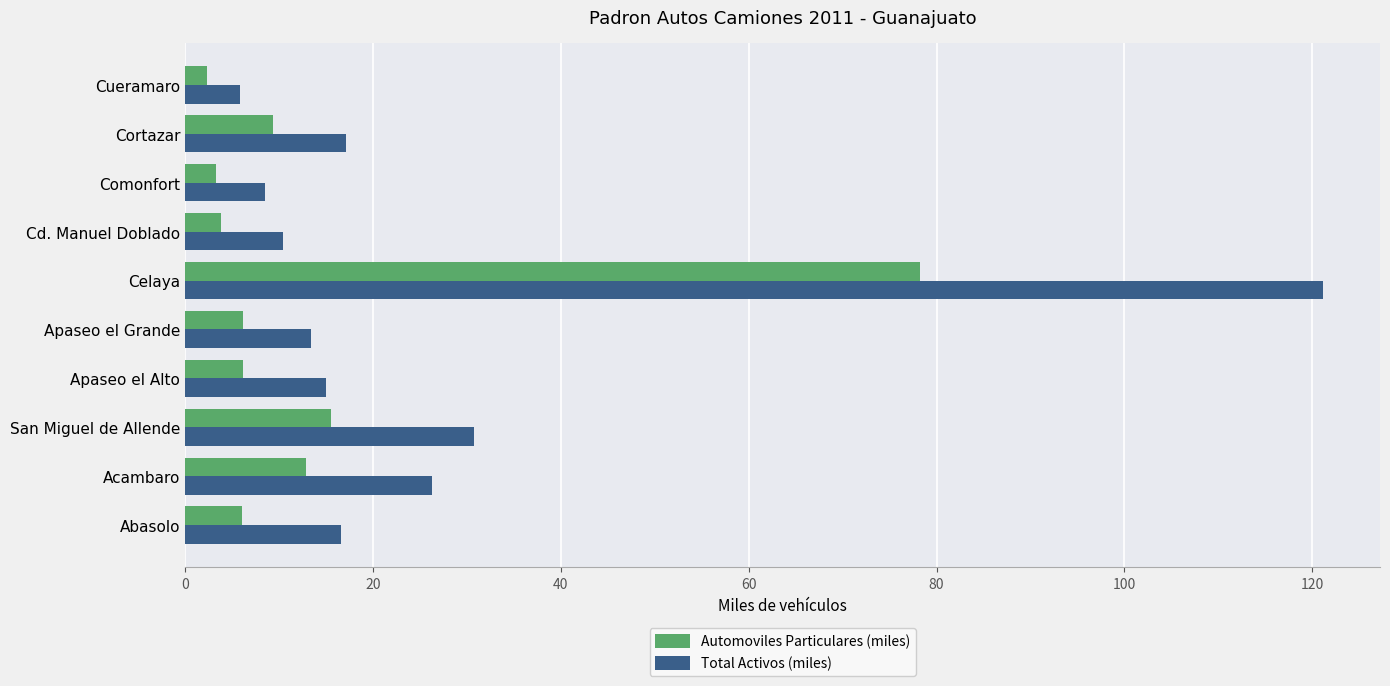

Rank the series at San Miguel de Allende from highest to lowest value.

Total Activos (miles), Automoviles Particulares (miles)